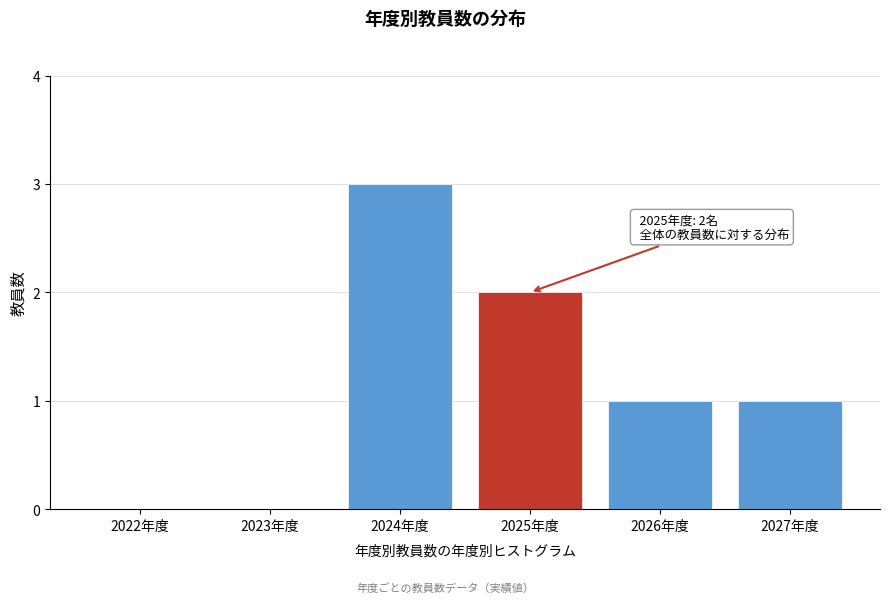

Reading left to right, list all the values displayed in this chart.

2022年度=0	2023年度=0	2024年度=3	2025年度=2	2026年度=1	2027年度=1